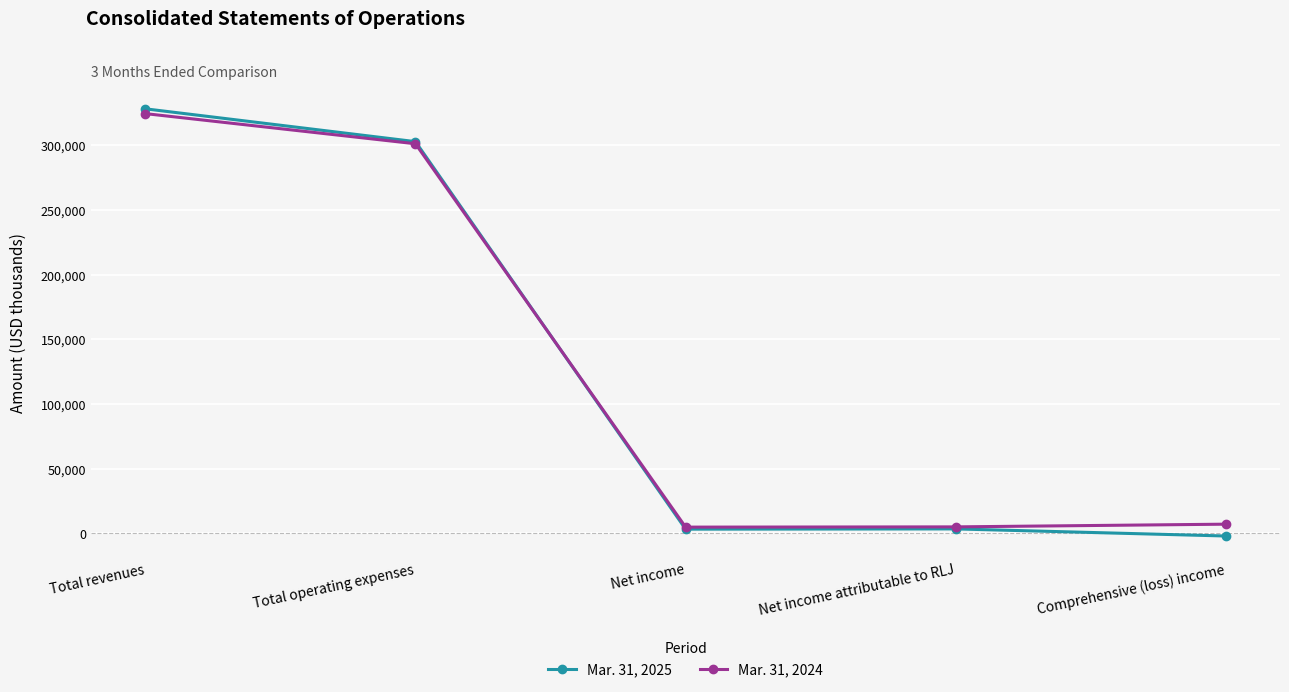

At which category is the sum across all series the highest?

Total revenues